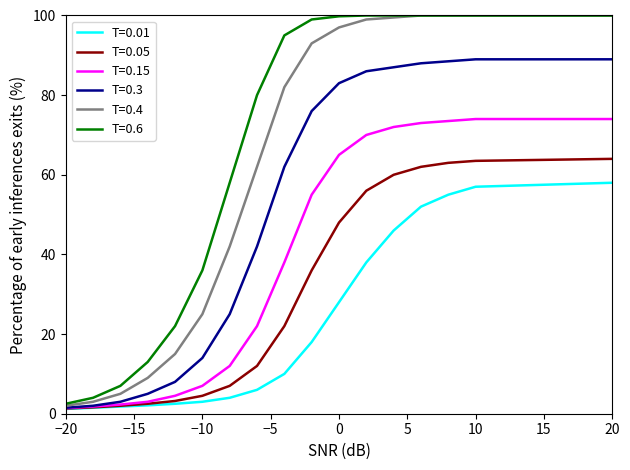

Which series has the largest total across all categories?

T=0.6